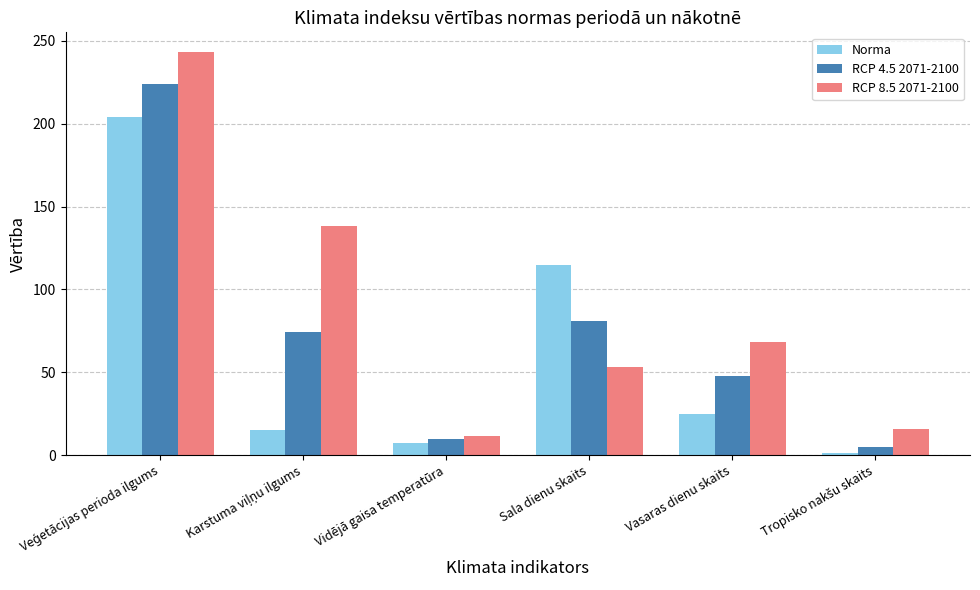

What is the label of the 3rd bar from the right?

Sala dienu skaits